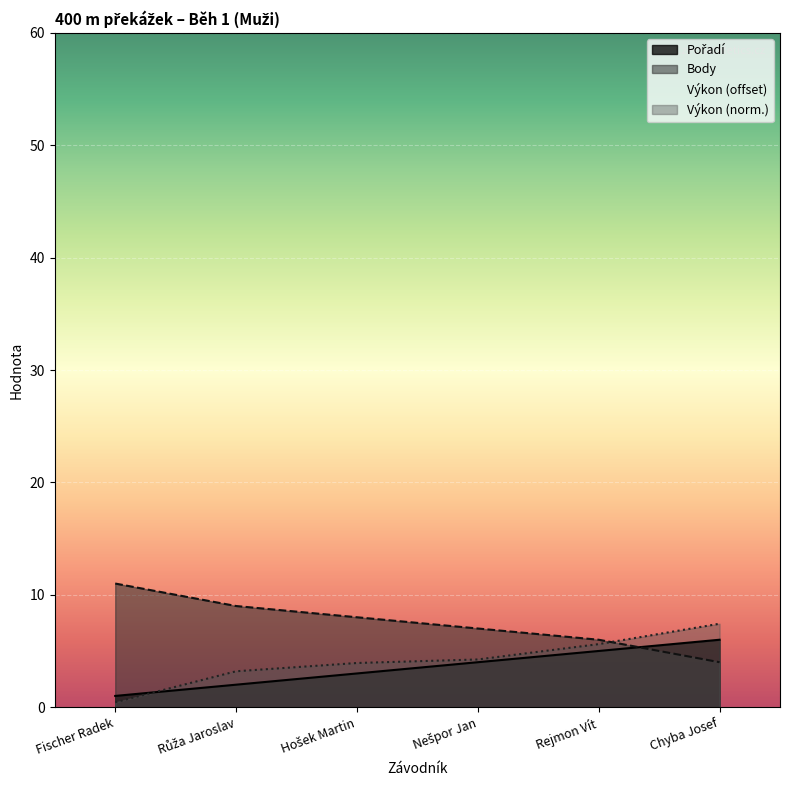

What is the total value across all series at Fischer Radek?

14.7